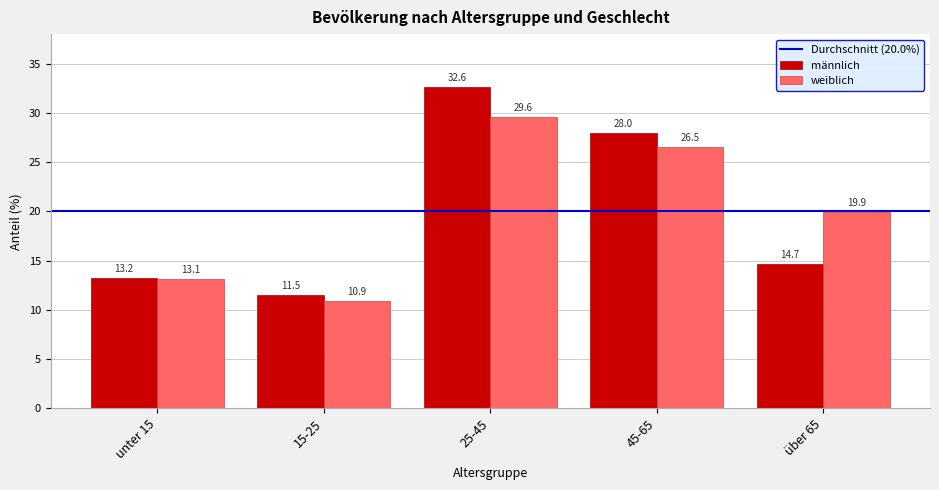

Reading left to right, what are all the values shown in this chart?

männlich: unter 15=13.2	15-25=11.5	25-45=32.6	45-65=28.0	über 65=14.7
weiblich: unter 15=13.1	15-25=10.9	25-45=29.6	45-65=26.5	über 65=19.9